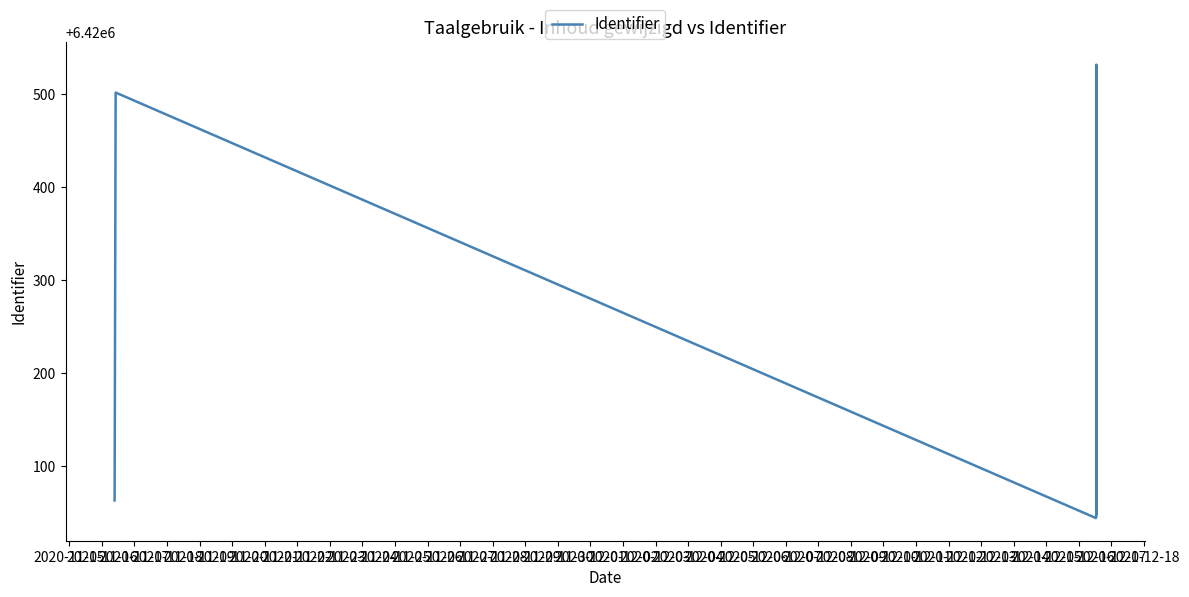

How many distinct data groups are displayed?

1